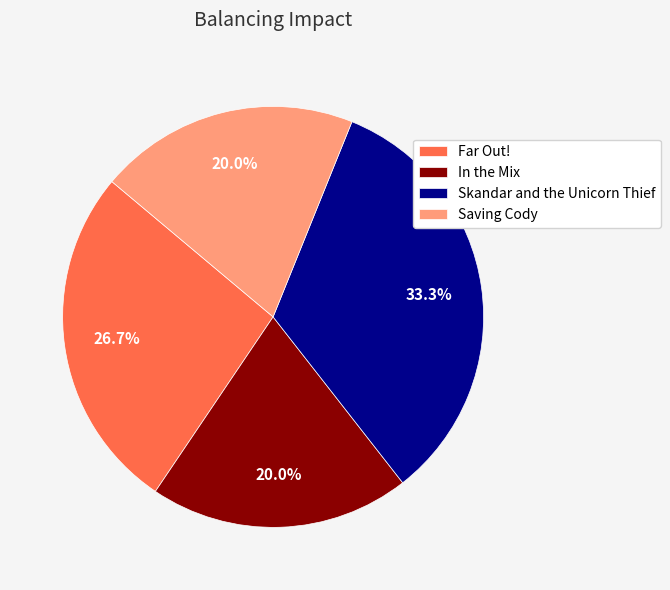

To the nearest percent, what percentage of the pie is In the Mix?

20%